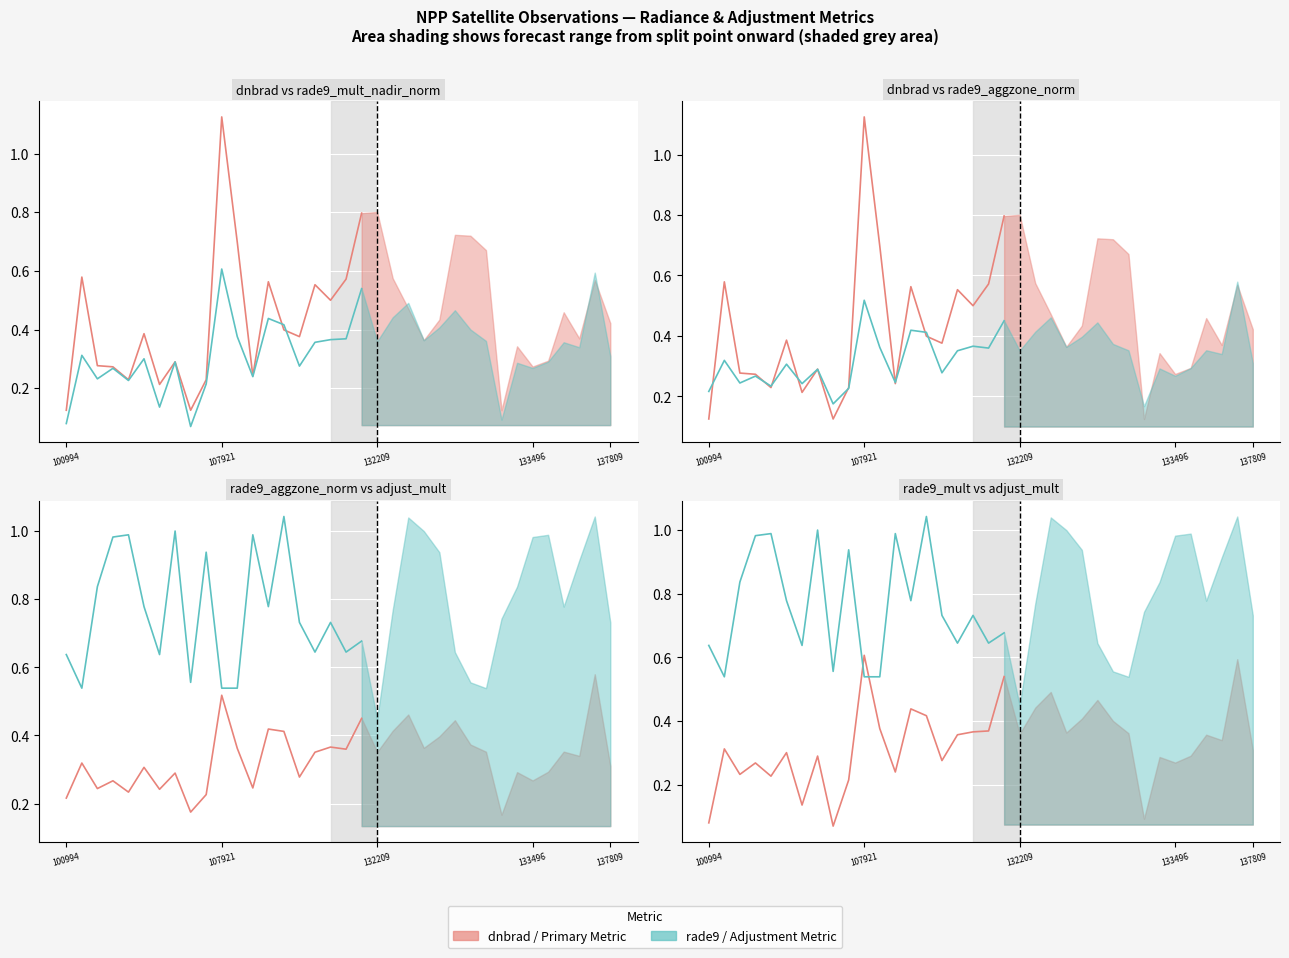

At which category is the sum across all series the highest?

107921